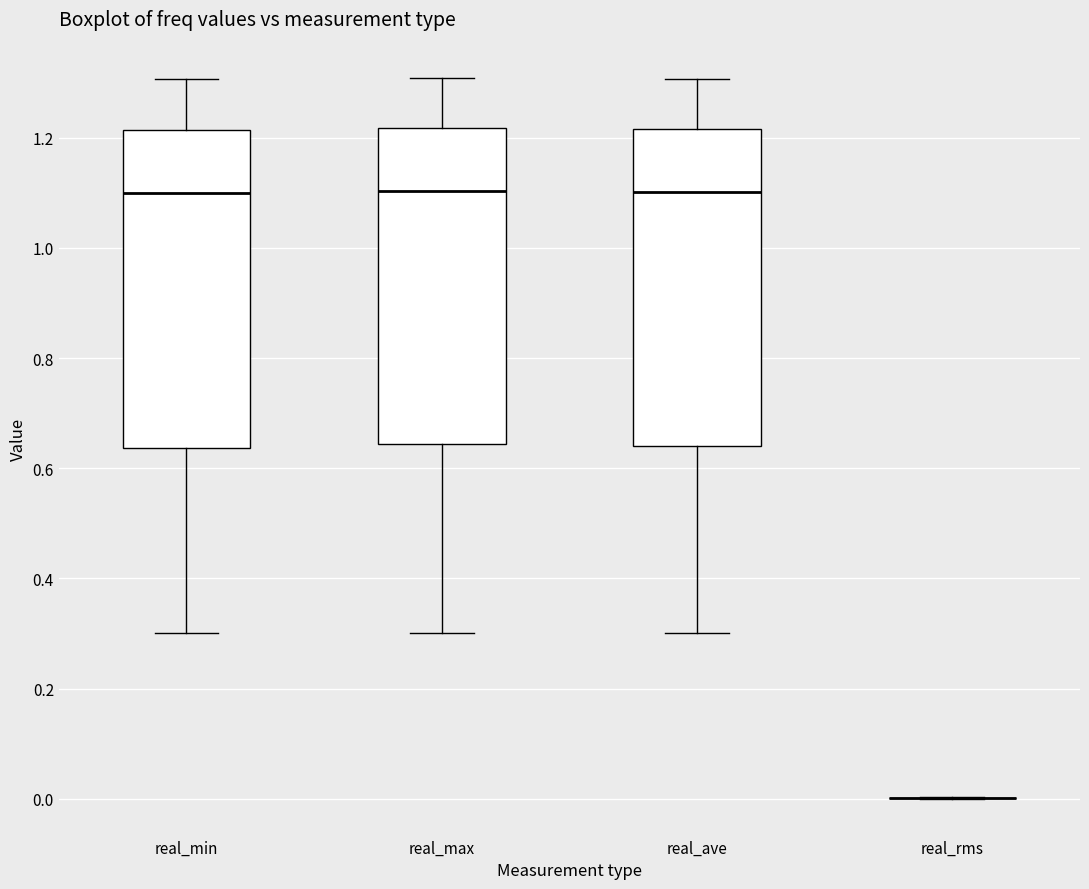

Reading left to right, read every box against the y-axis: the position of its median line, the range the box covers, and the ends of its whiskers. The values are not printed on the chart, so give them approximately, as read against the axis.

real_min: median 1.10, box 0.64 to 1.22, whiskers 0.30 to 1.30
real_max: median 1.10, box 0.64 to 1.22, whiskers 0.30 to 1.30
real_ave: median 1.10, box 0.64 to 1.22, whiskers 0.30 to 1.30
real_rms: box collapsed to a line at 0.00, whiskers 0.00 to 0.00